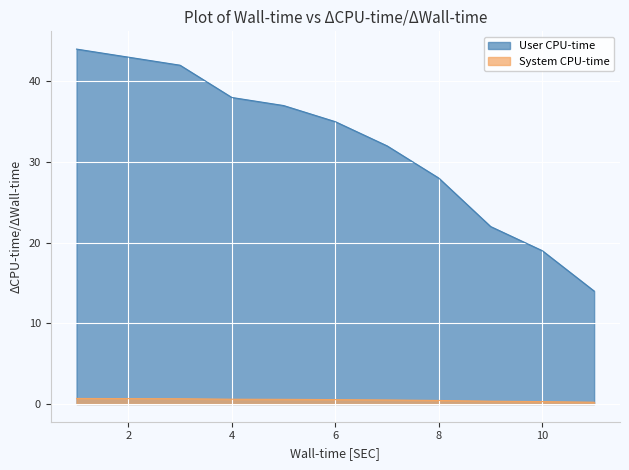

Does the chart display data point markers on the line(s)?

No